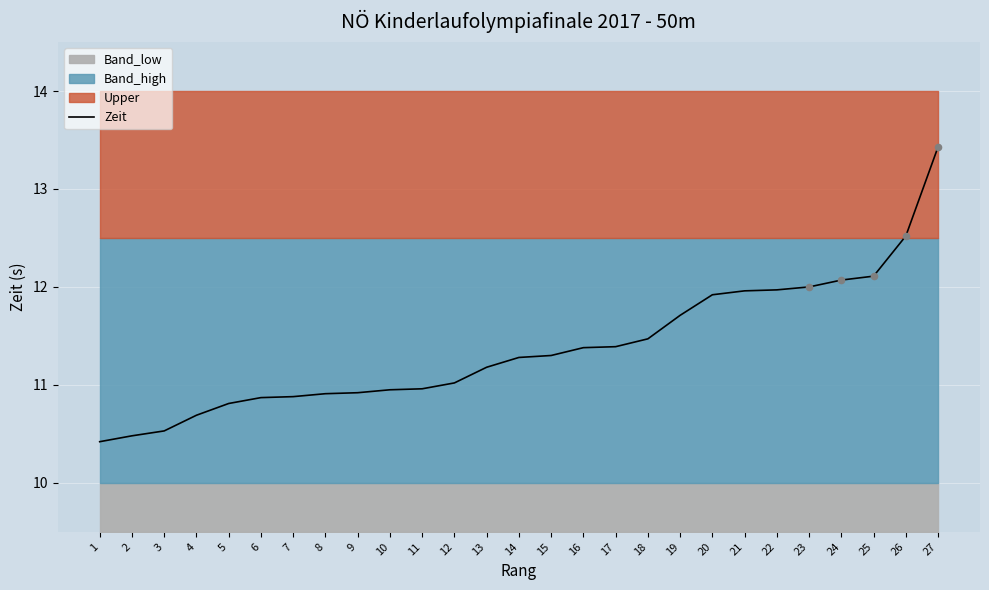

Which has a higher value, 14 or 18?

18